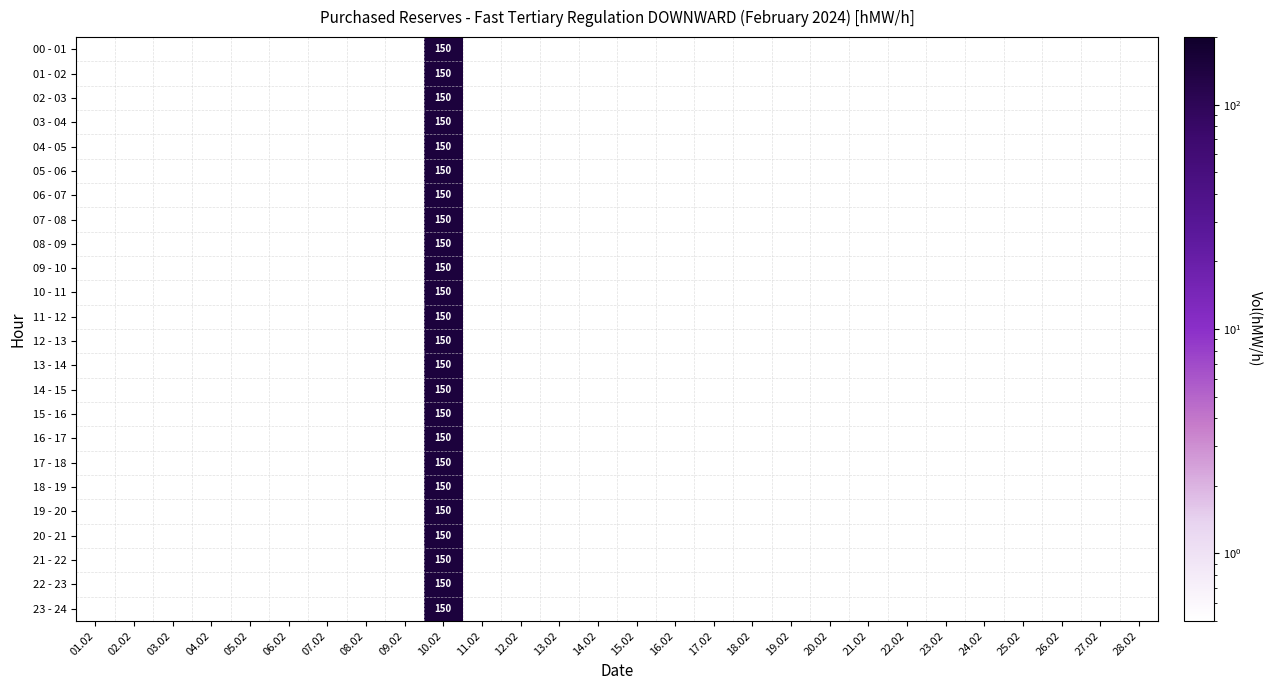

At which label does 00 - 01 reach its peak?

10.02